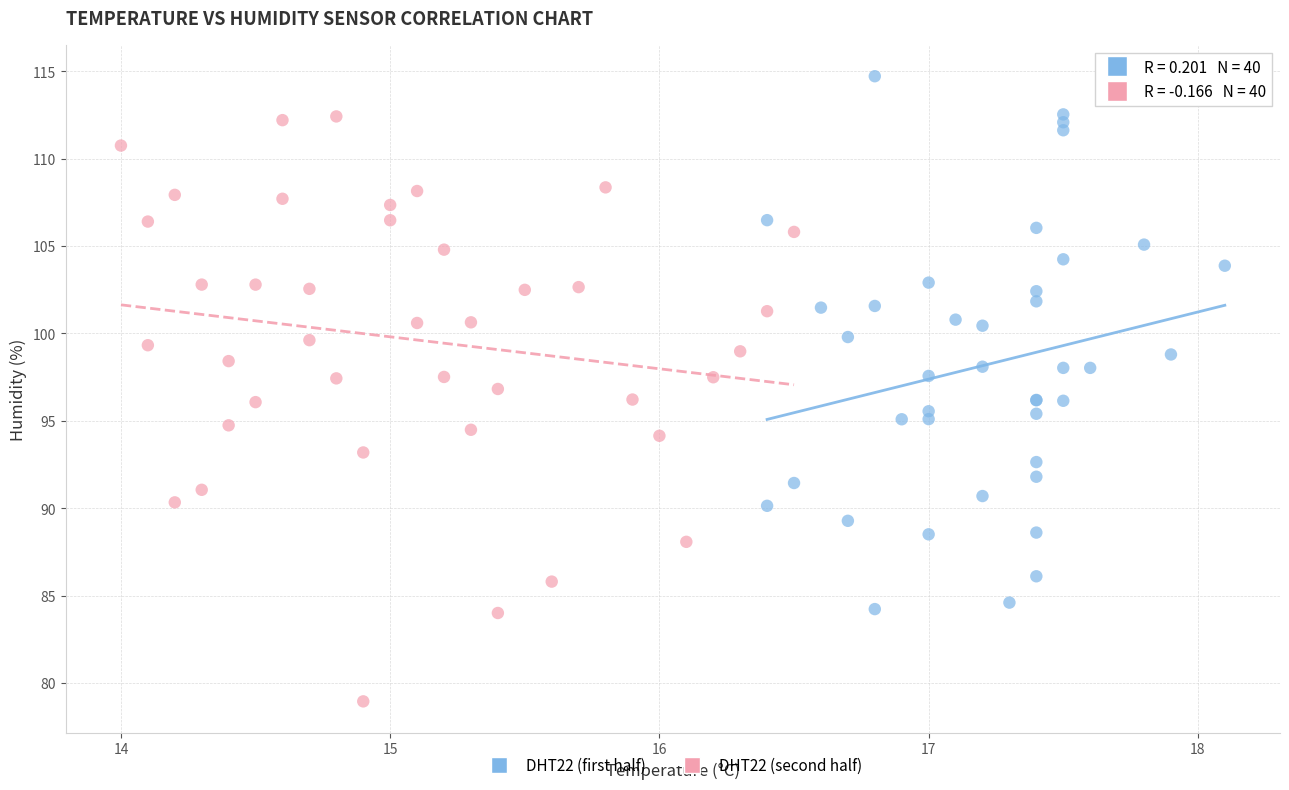

Which series contains the lowest Y value?

DHT22 (second half)